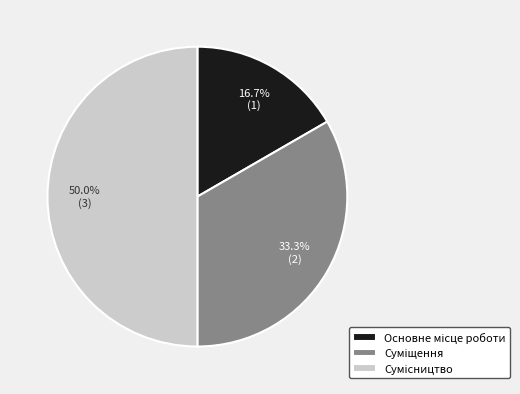

Which category has the biggest portion of the pie?

Сумісництво